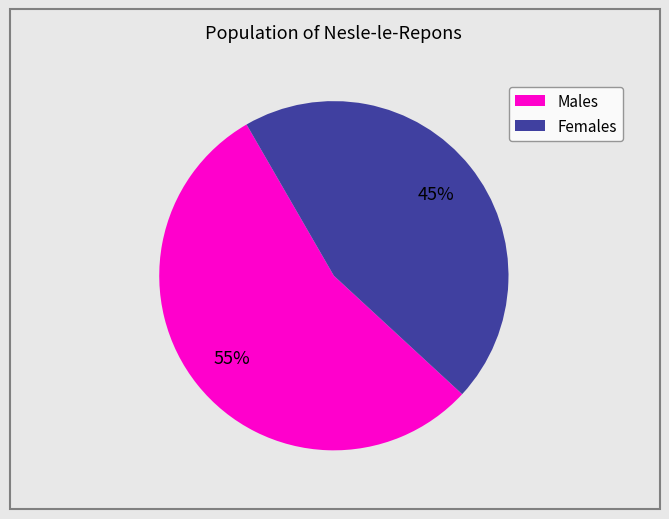

Does any single category account for the majority?

Yes